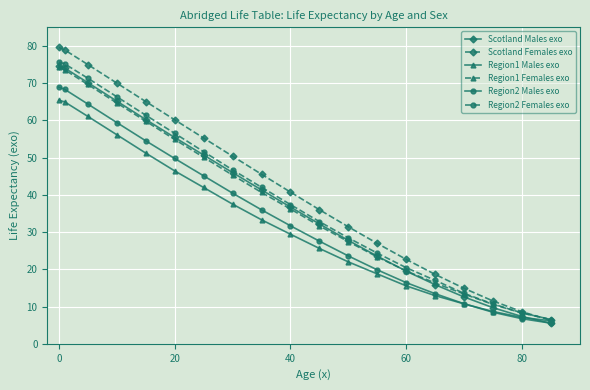

True or false: Scotland Males exo has more than 1 points higher than both neighbors.

False